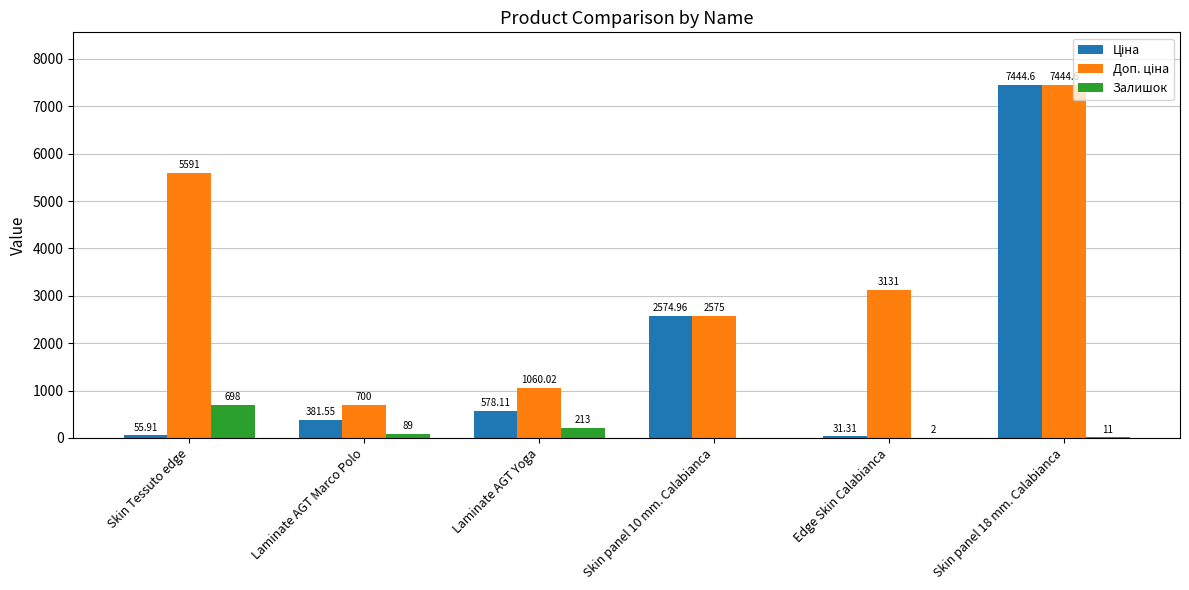

Where does the Залишок series first go above 89?

Skin Tessuto edge